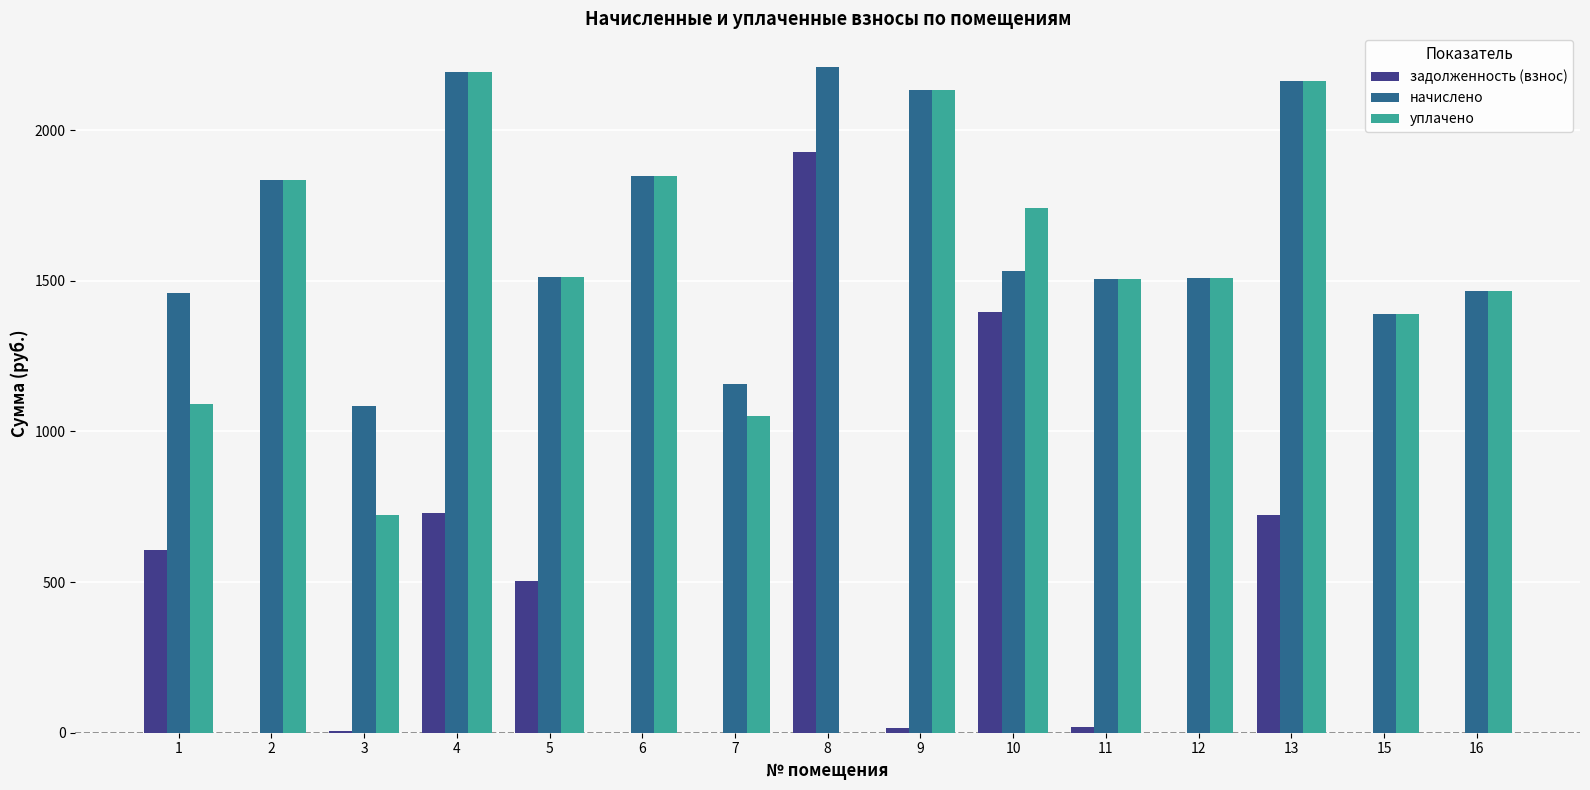

How many data points in уплачено are above 1510?

8